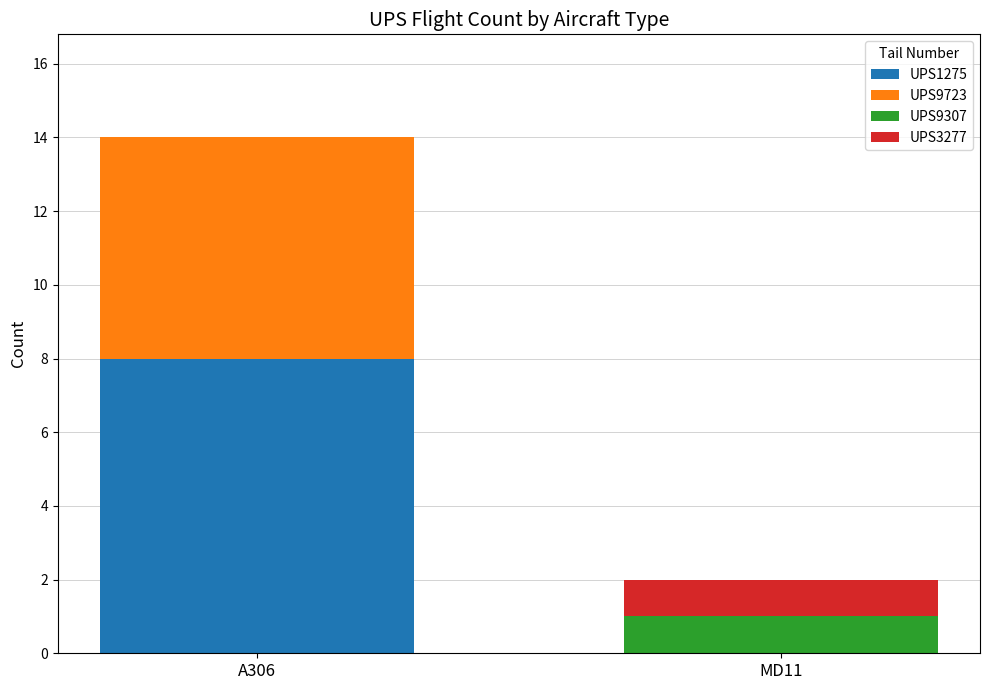

At which category is the sum across all series the highest?

A306